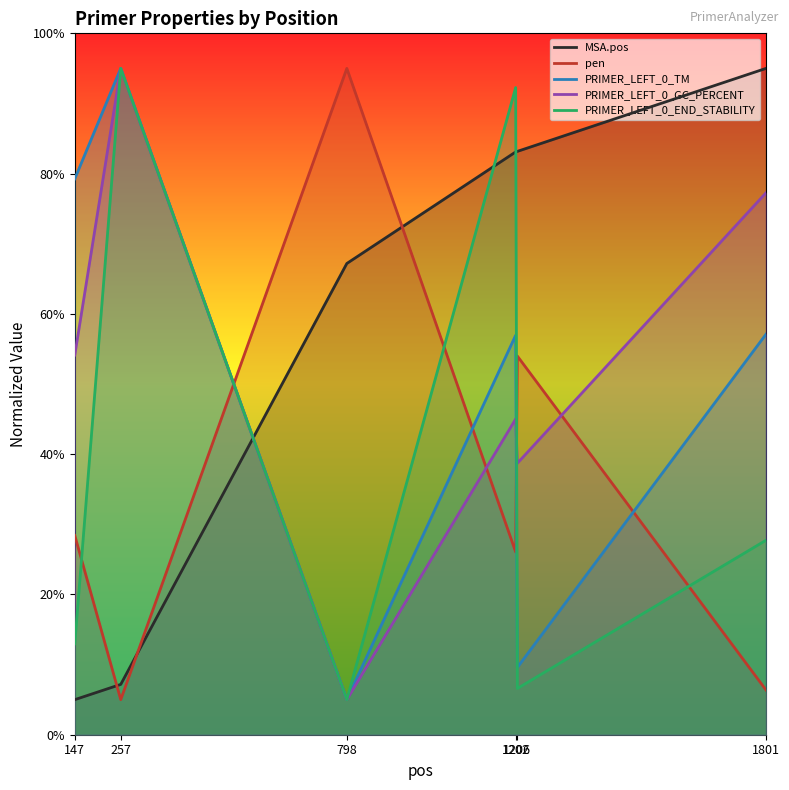

Rank the series at 147 from lowest to highest value.

MSA.pos, PRIMER_LEFT_0_END_STABILITY, pen, PRIMER_LEFT_0_GC_PERCENT, PRIMER_LEFT_0_TM